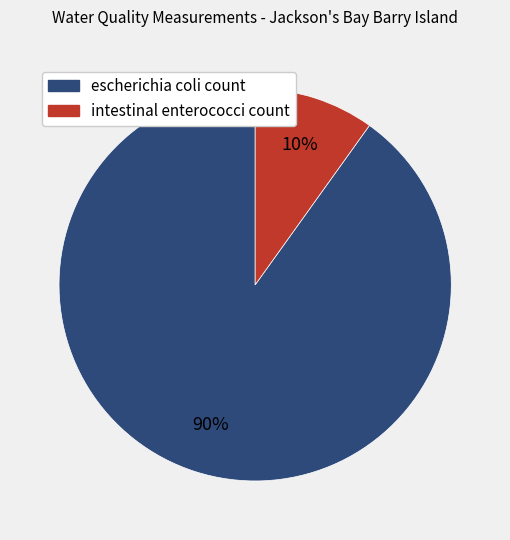

Does escherichia coli count represent more than half of the total?

Yes